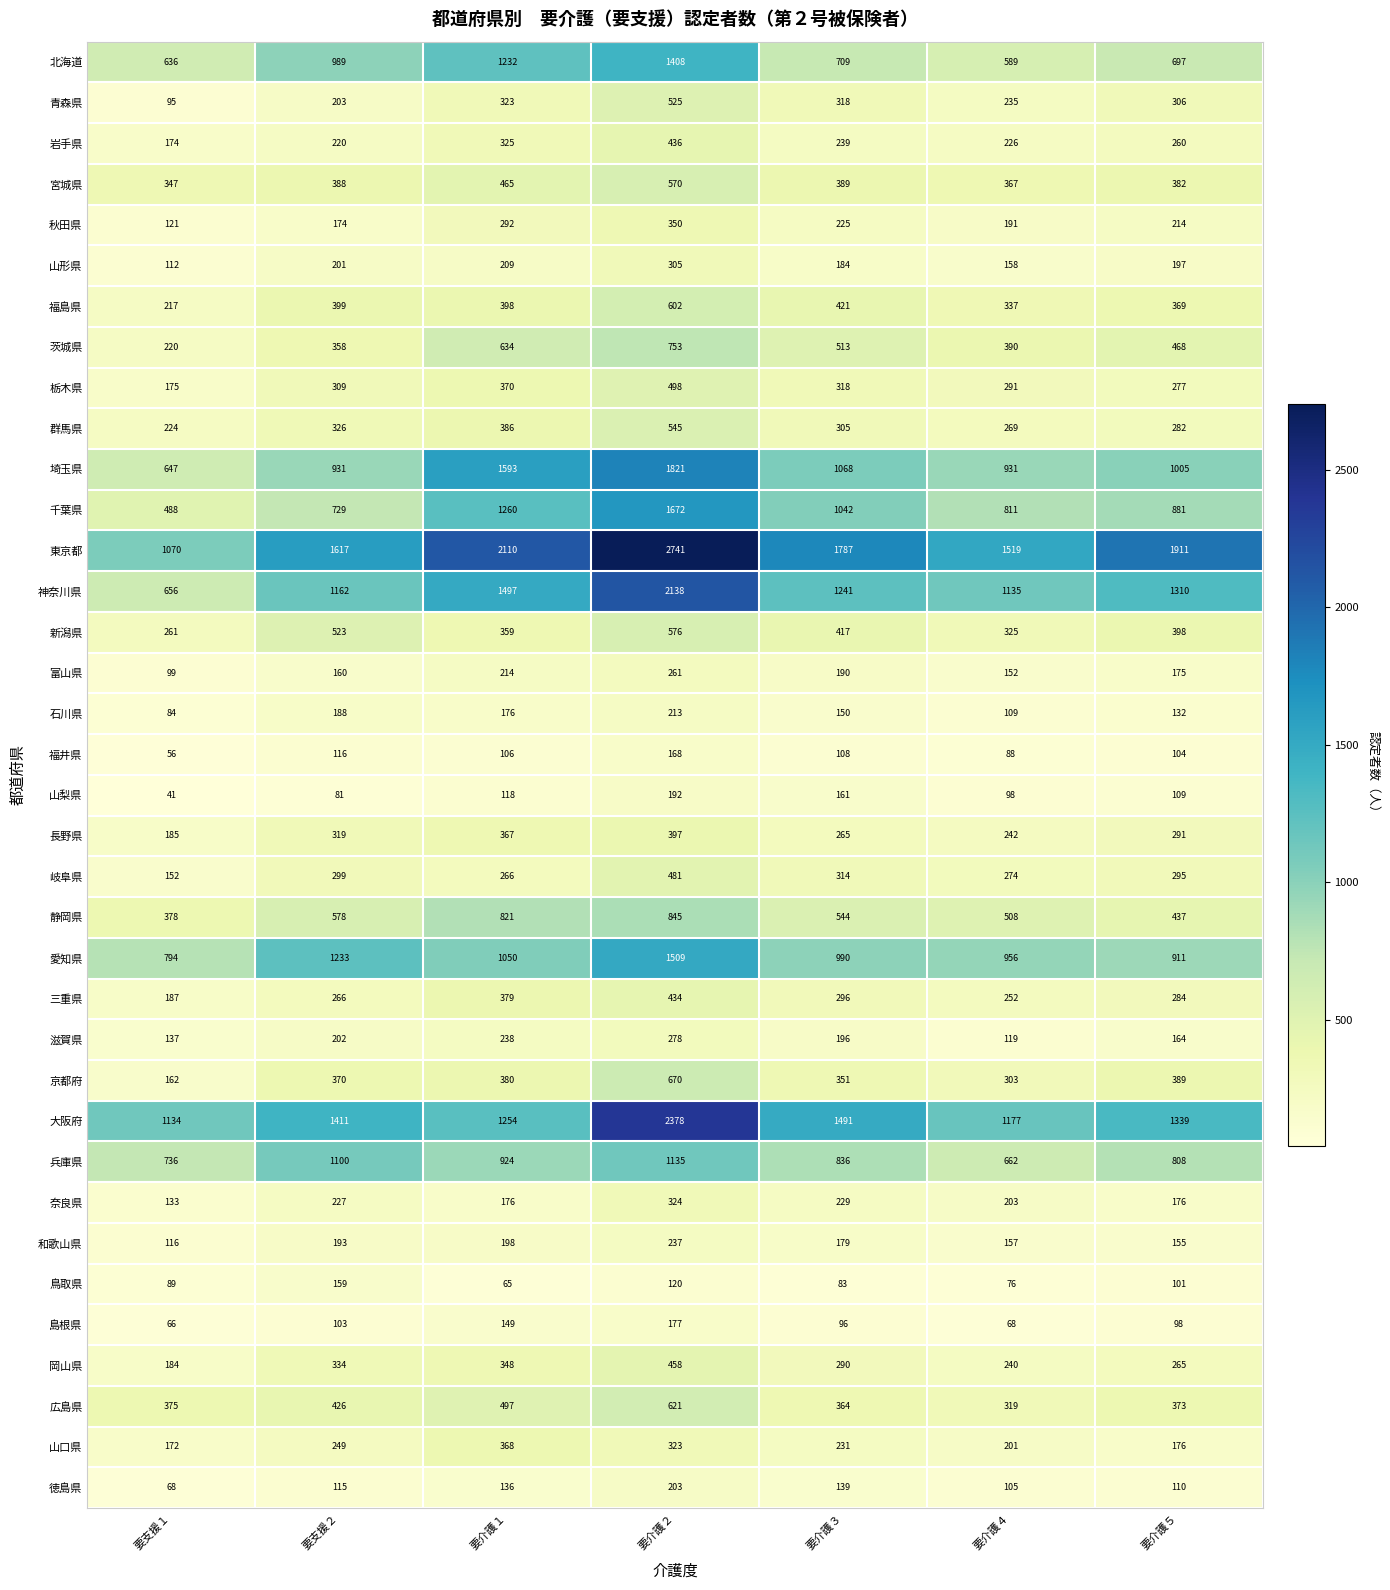

What is the greatest value displayed?

2741